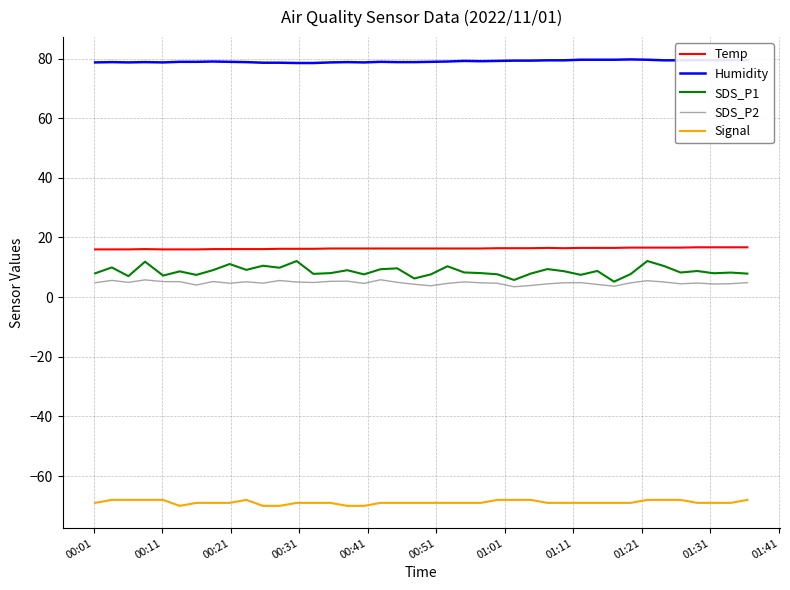

Which series has the largest total across all categories?

Humidity